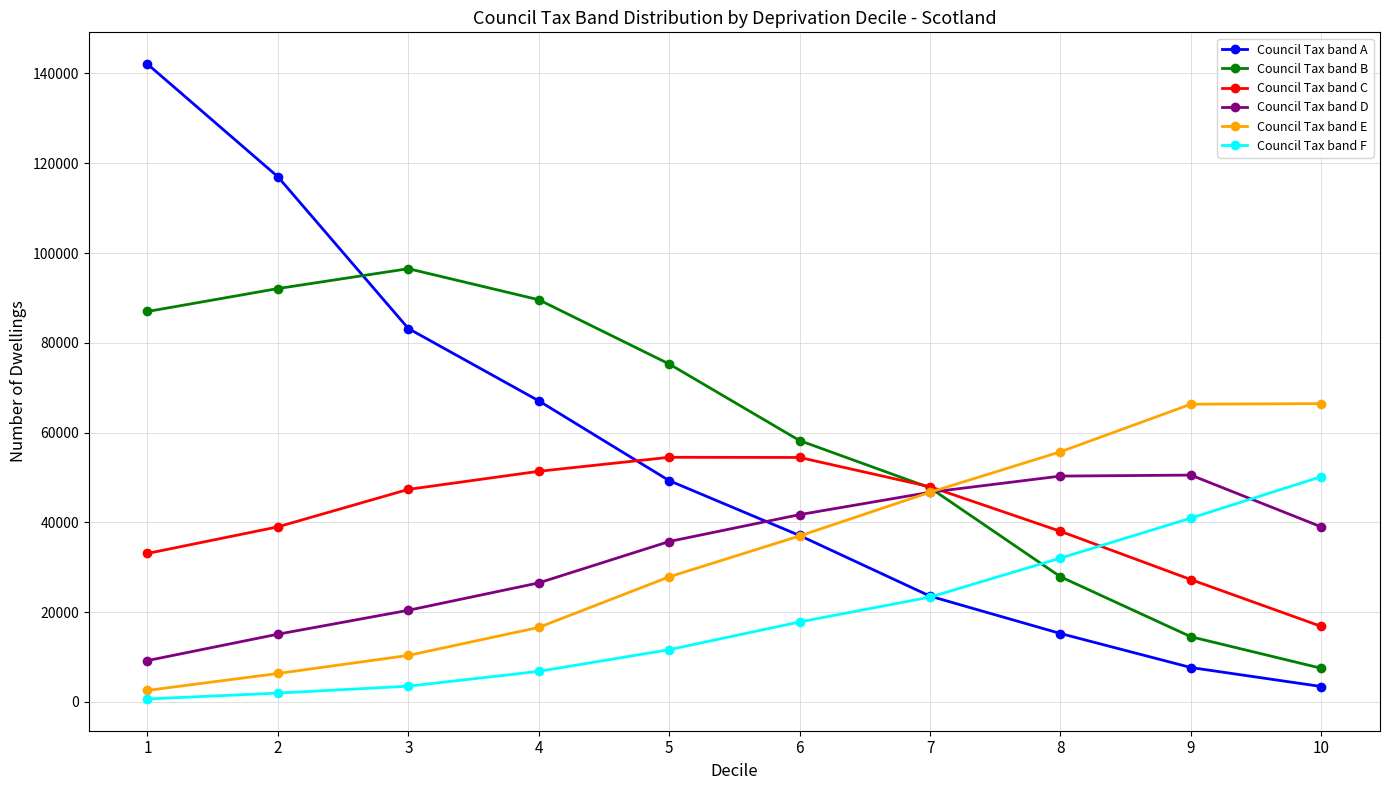

What is the difference between the highest and lowest values at 7?

24578